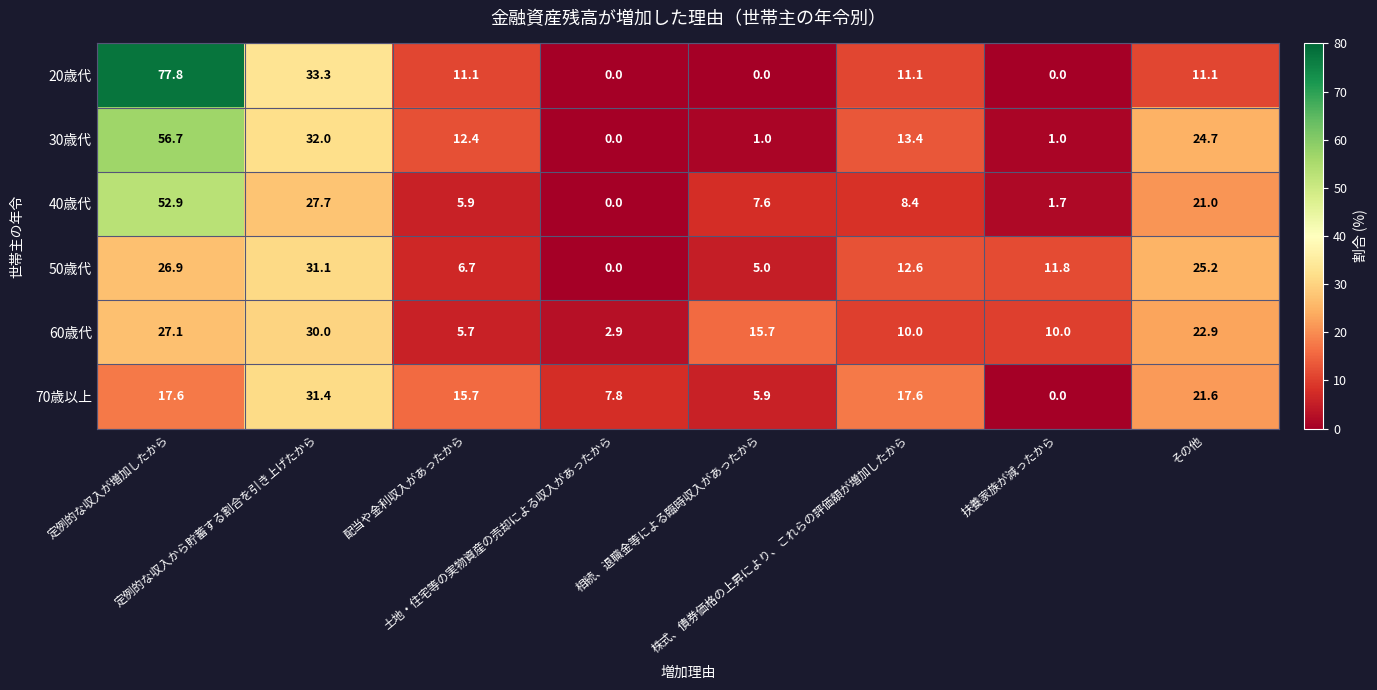

What is the difference between the maximum and second lowest values in the 70歳以上 series?

25.5